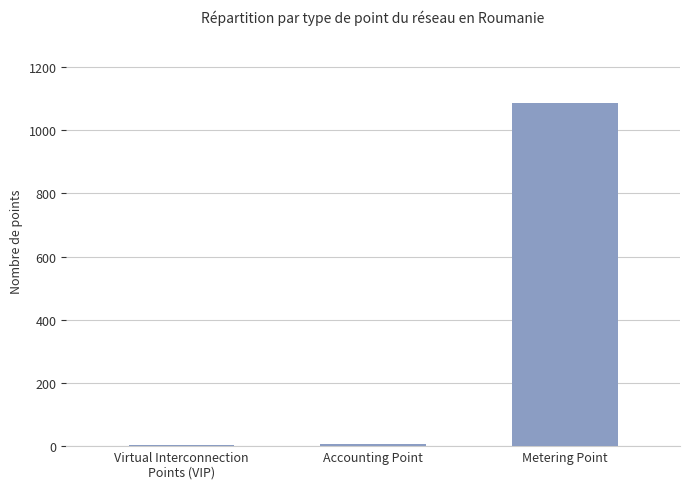

Where is the data nearest to the value 545?

Accounting Point